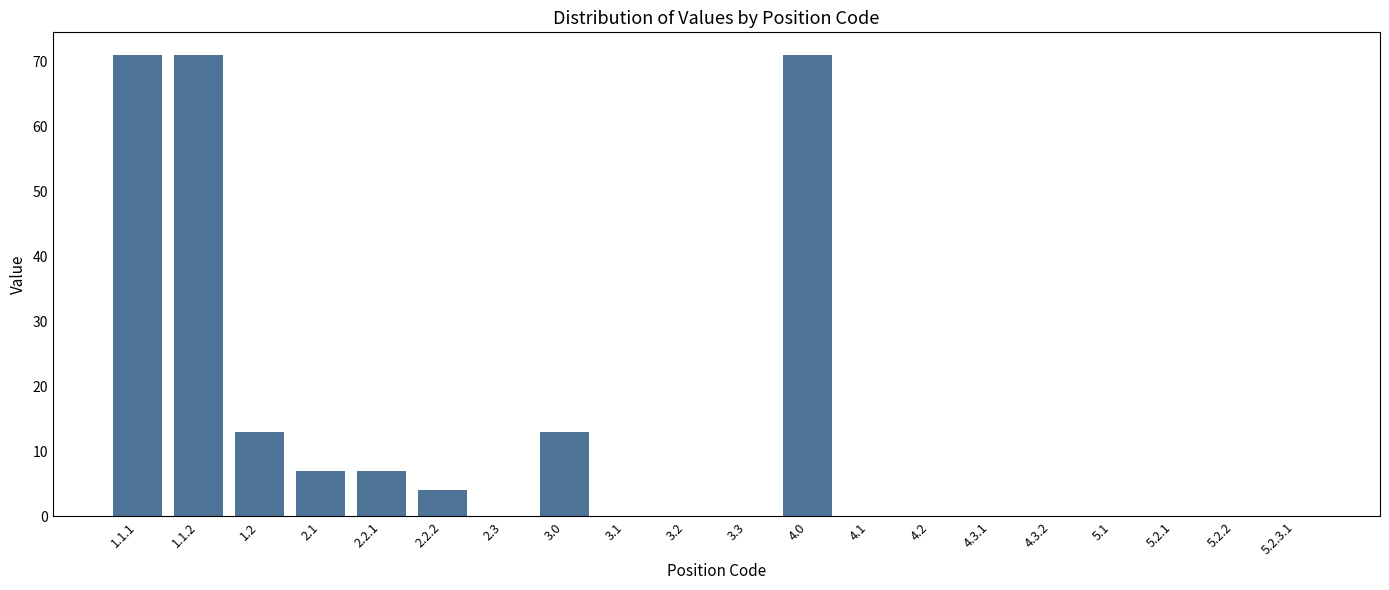

Reading right to left, transcribe all the data shown in this chart.

5.2.3.1=0	5.2.2=0	5.2.1=0	5.1=0	4.3.2=0	4.3.1=0	4.2=0	4.1=0	4.0=71	3.3=0	3.2=0	3.1=0	3.0=13	2.3=0	2.2.2=4	2.2.1=7	2.1=7	1.2=13	1.1.2=71	1.1.1=71